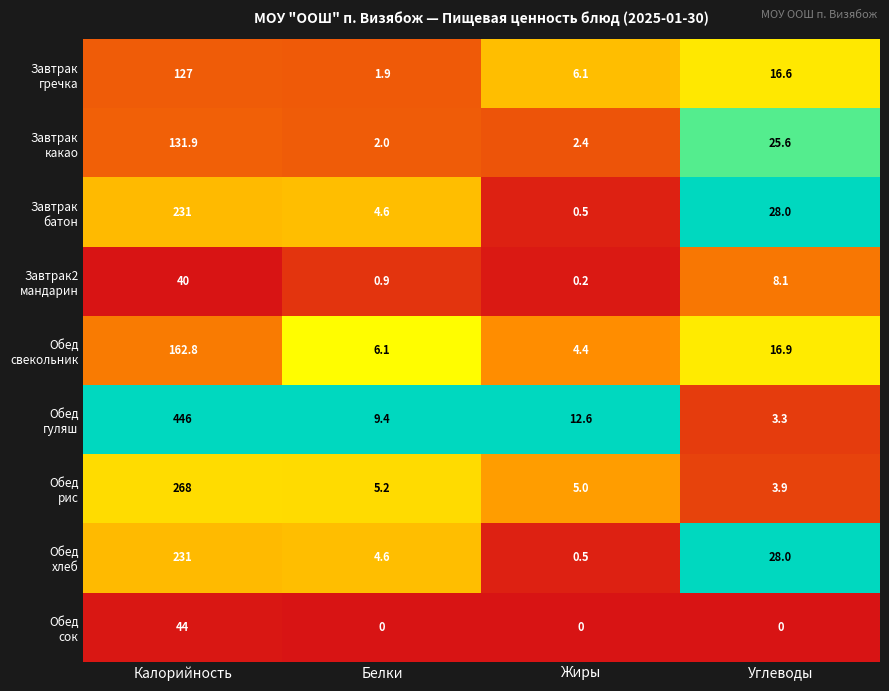

At which category is the sum across all series the highest?

Калорийность